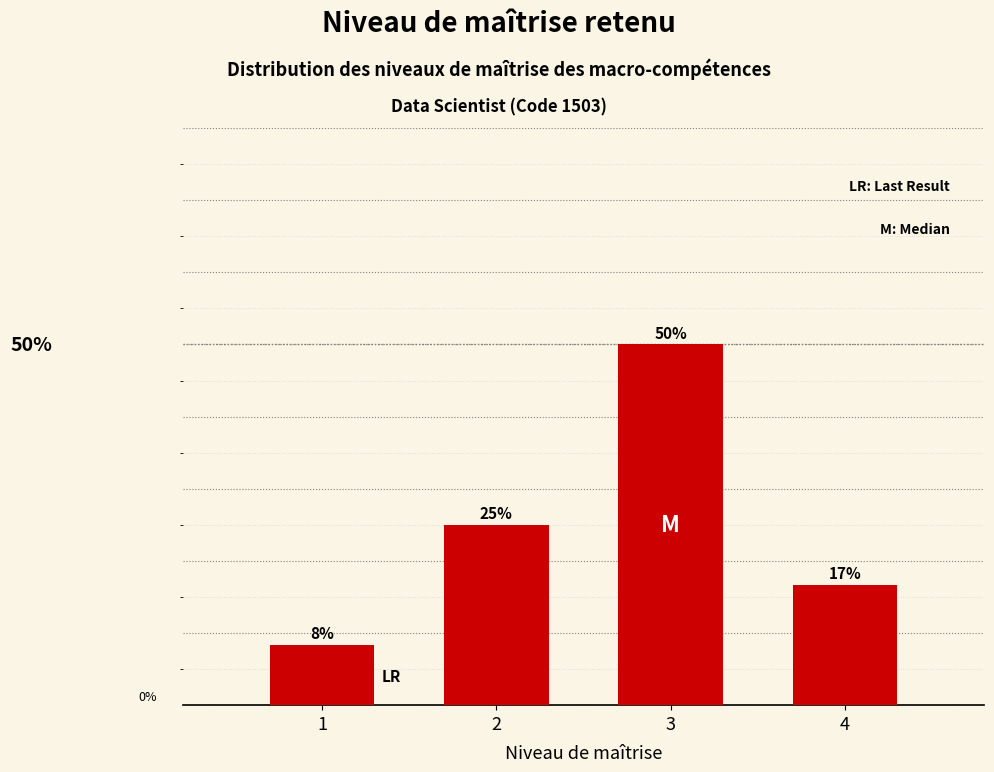

Rank the categories by value from lowest to highest.

1, 4, 2, 3